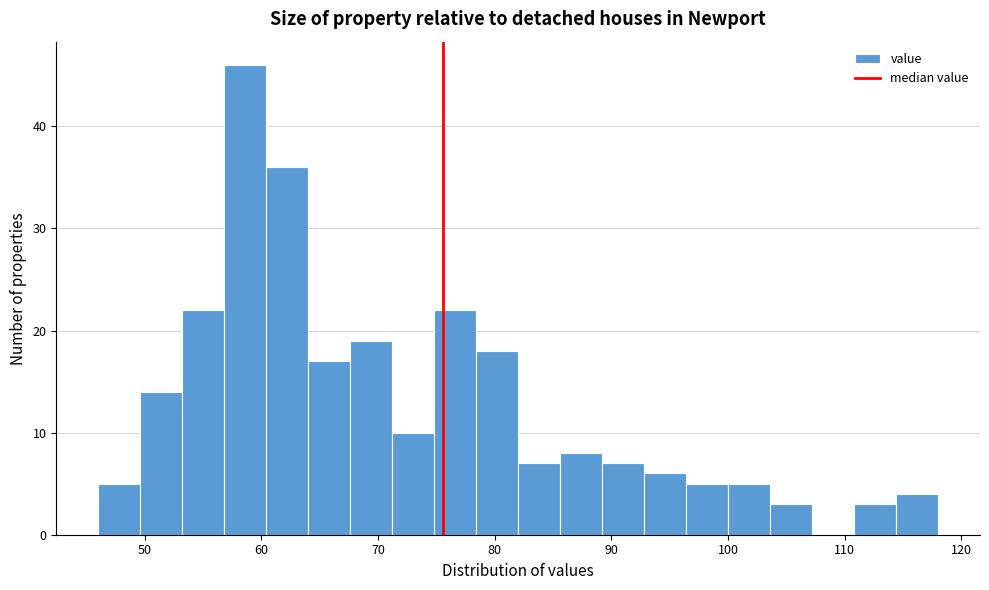

Read against the x-axis, roughly where is the centre of the tallest bar?

59